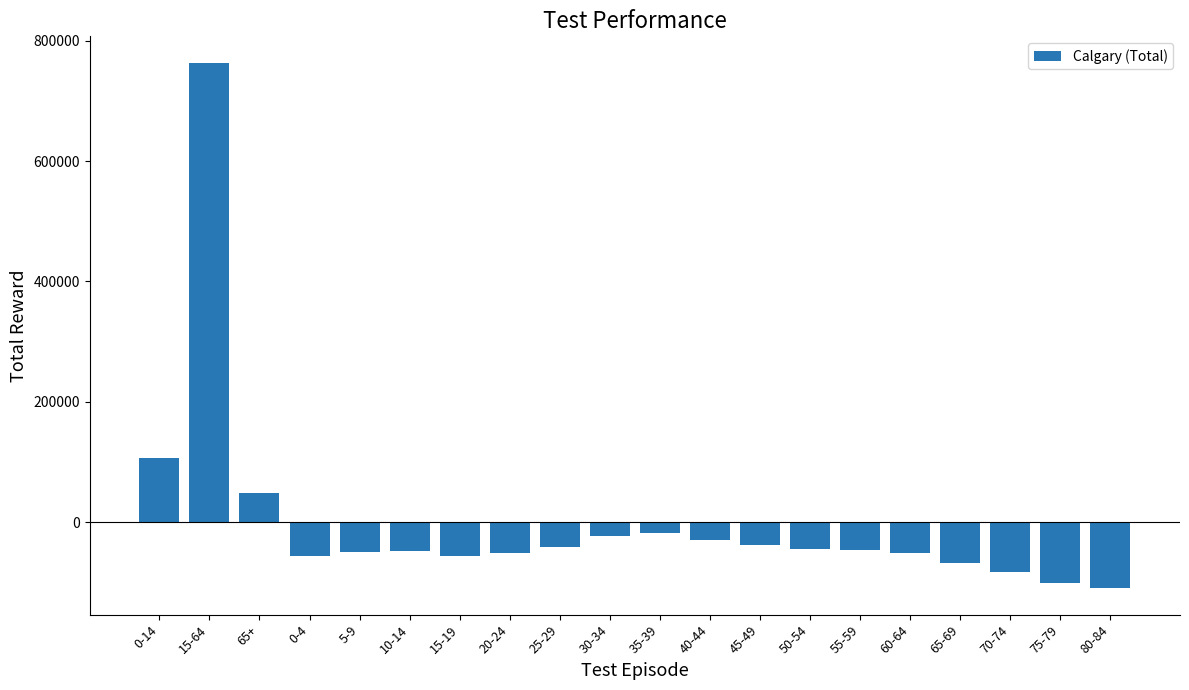

How many series are shown in this chart?

1